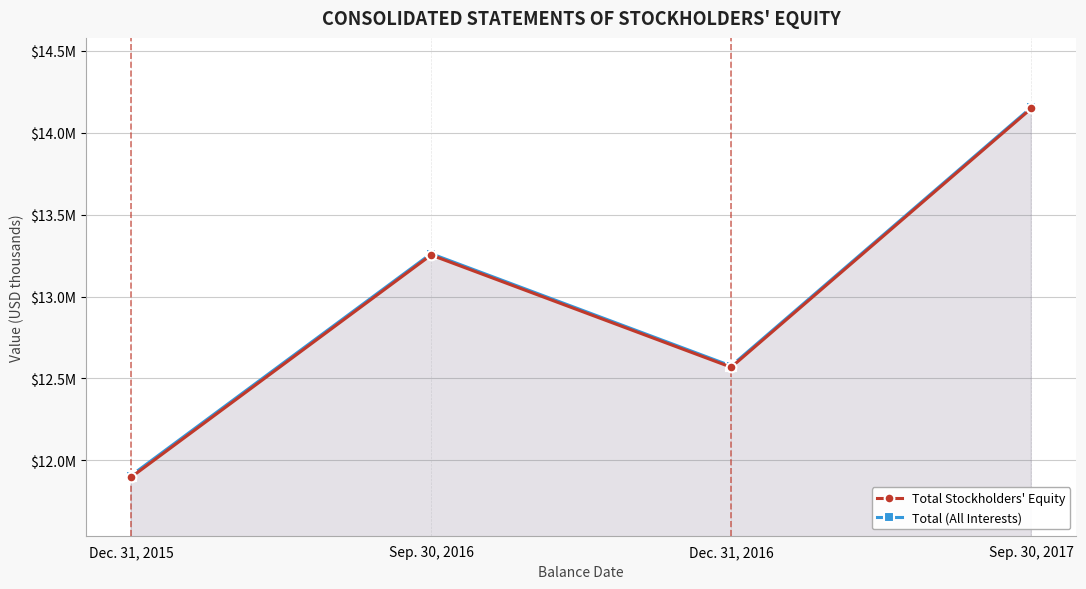

Rank the series by their average value, from lowest to highest.

Total Stockholders' Equity, Total (All Interests)